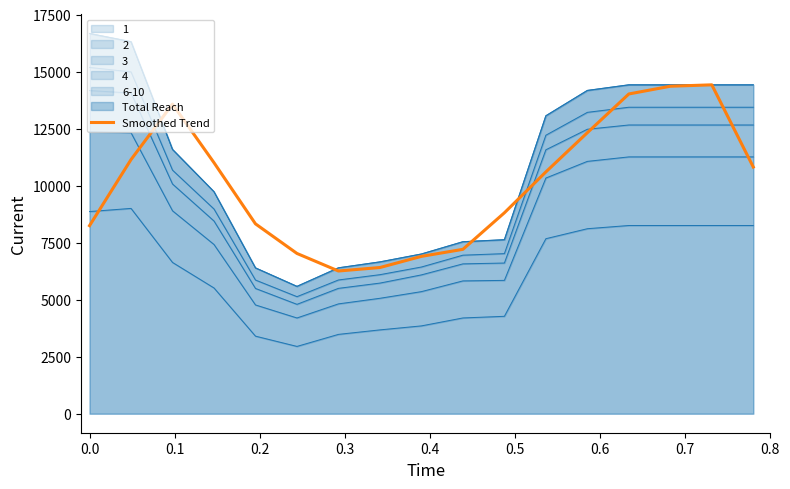

Reading left to right, extract all data points from this chart.

8243.8	11140.2	13573.2	11004.5	8323.0	7025.2	6256.0	6408.2	6897.5	7205.8	8807.0	10599.5	12319.0	14016.2	14355.5	14417.0	10812.8